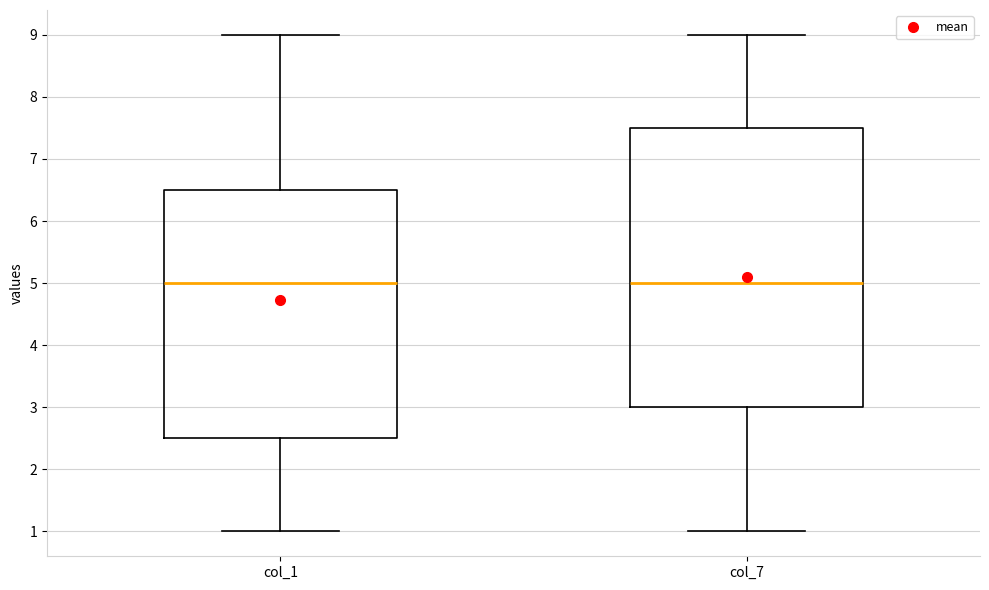

Where is the lower edge of the box for col_1 on the y-axis? The values are not printed on the chart, so give them approximately, as read against the axis.

2.5